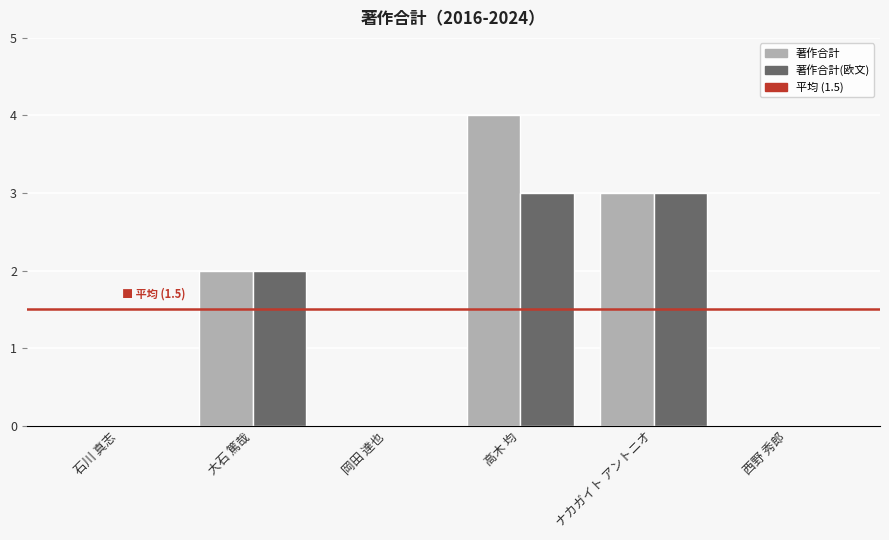

True or false: 著作合計 has a value of -2 at 石川 真志.

False